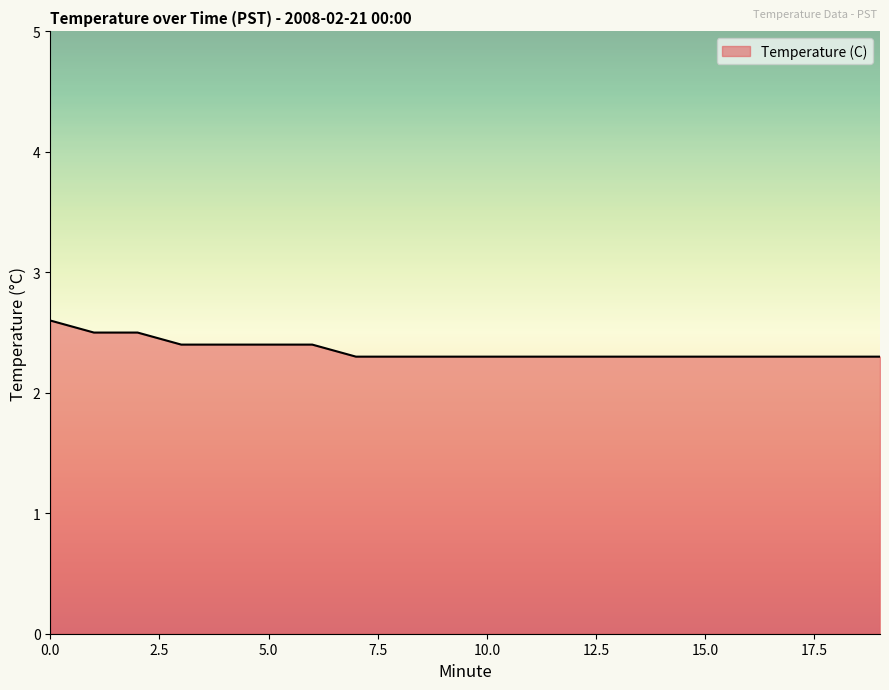

Count the values in the range 2 to 3.

20